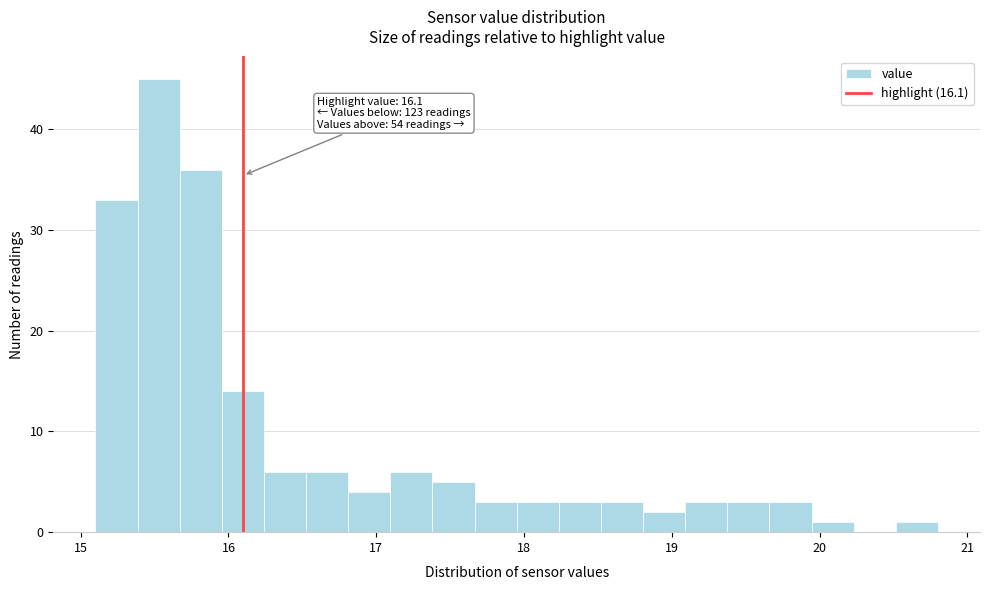

Around what value on the x-axis is the tallest bar? Give the approximate position of its centre, as read against the axis.

15.5